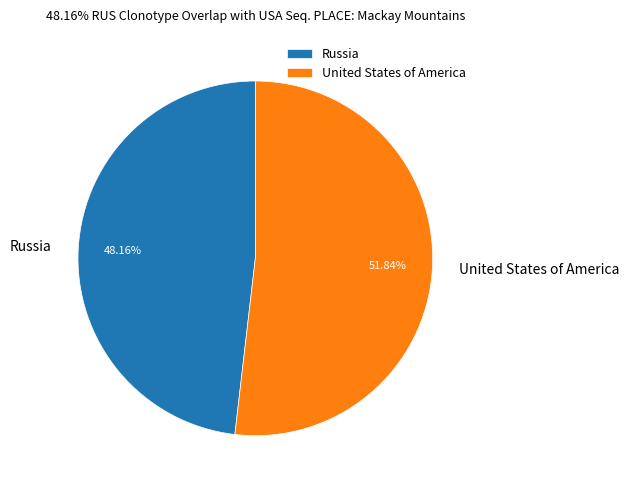

Which category accounts for the majority?

United States of America